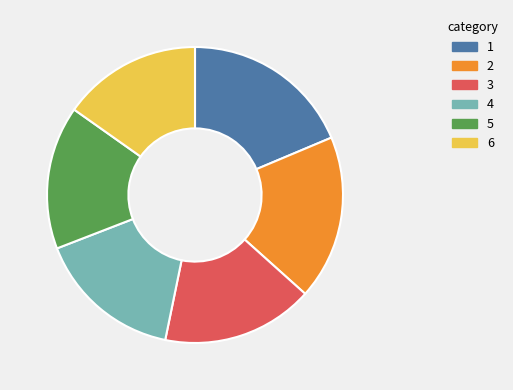

Does any single category account for the majority?

No